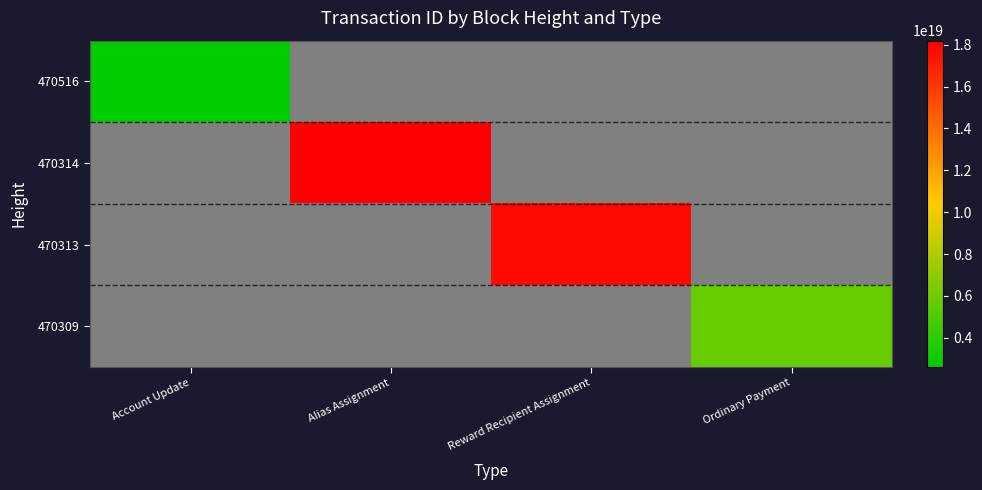

How many values in 470309 are above zero?

1